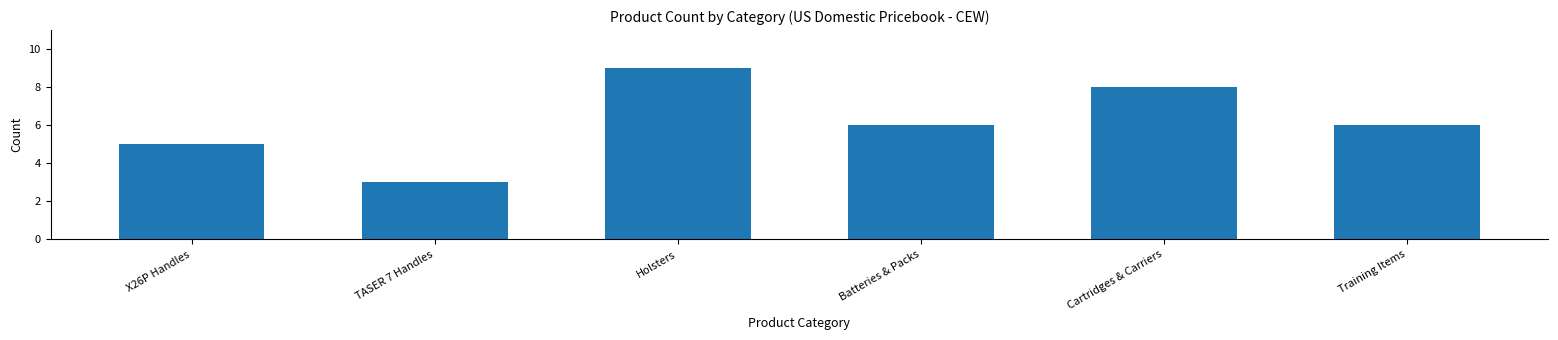

Between Batteries & Packs and Cartridges & Carriers, which is larger?

Cartridges & Carriers